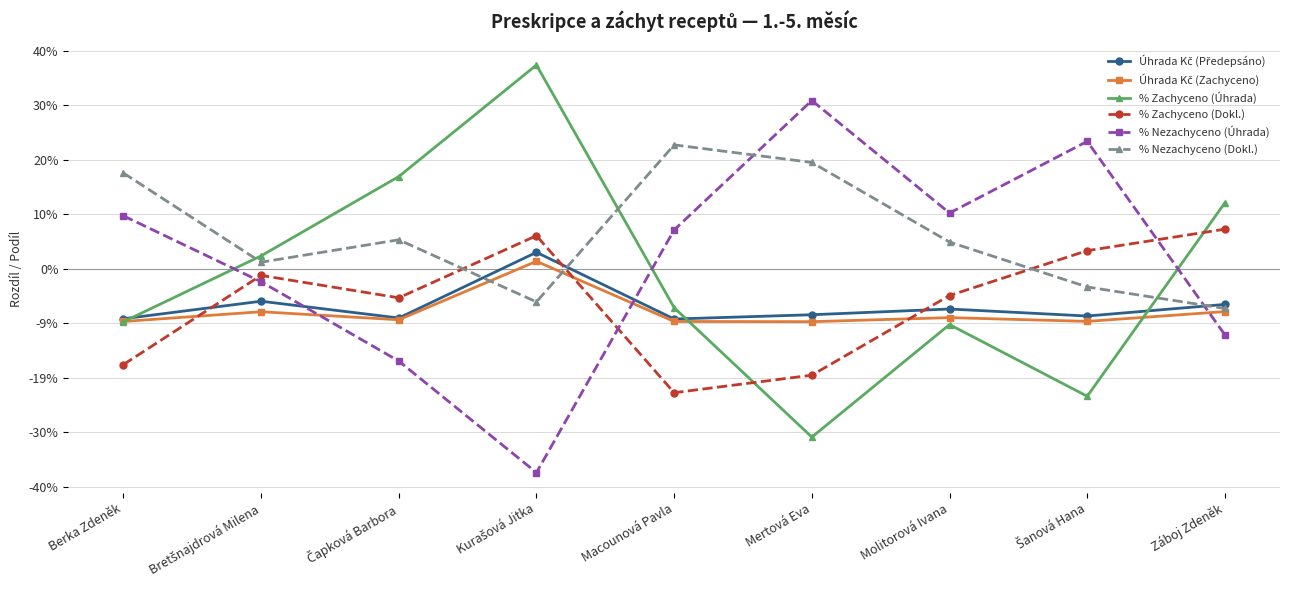

What is the sum of the Úhrada Kč (Zachyceno) values at Šanová Hana and Mertová Eva?

-0.2